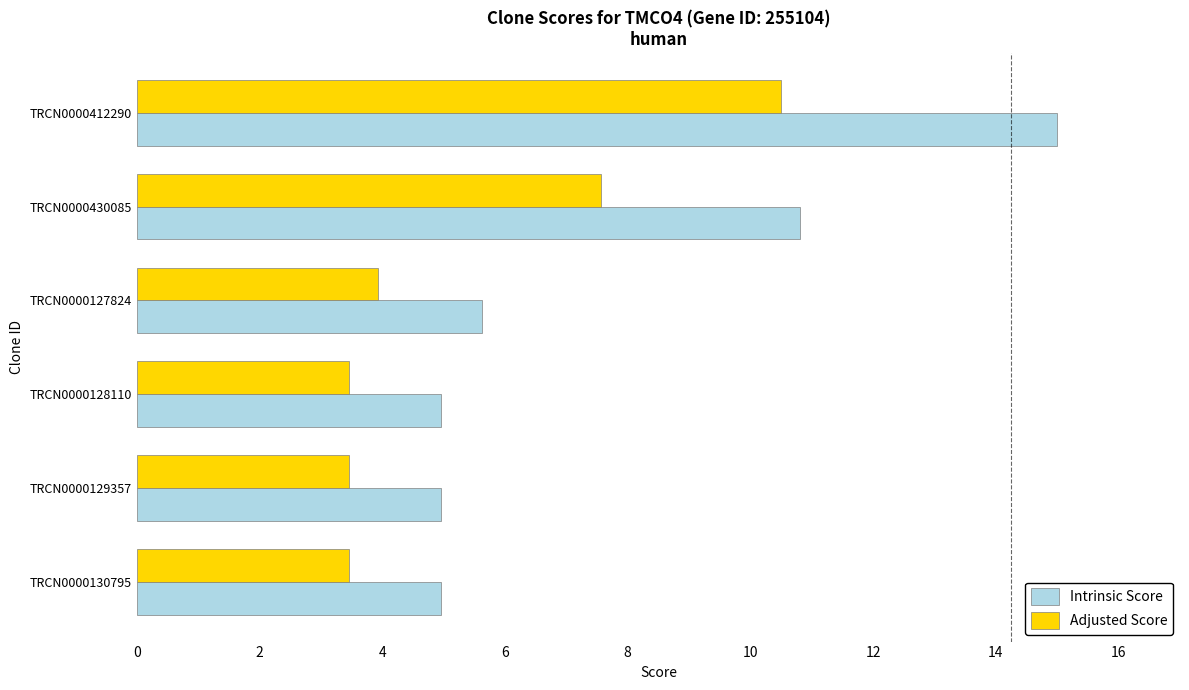

Which series has the widest spread of values?

Intrinsic Score